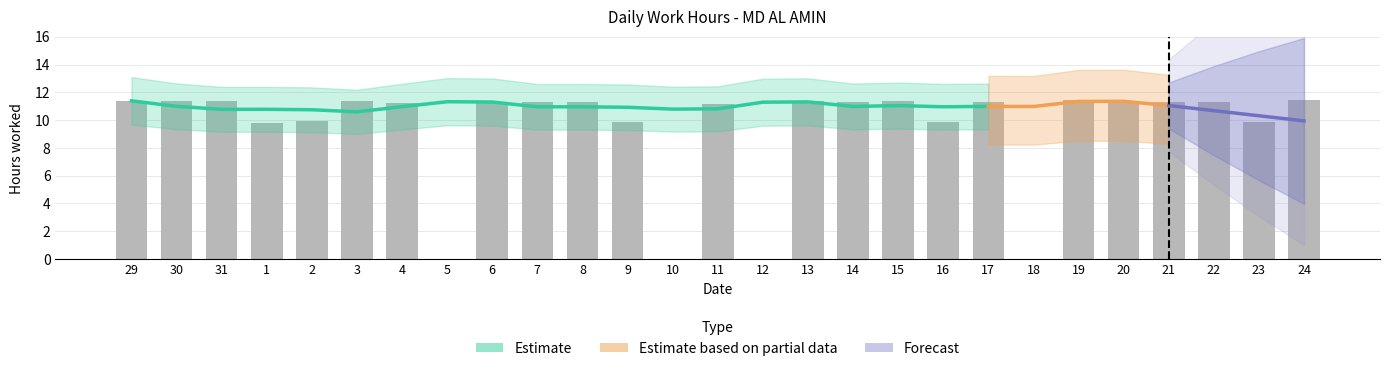

Count the number of values greater than 11.

18